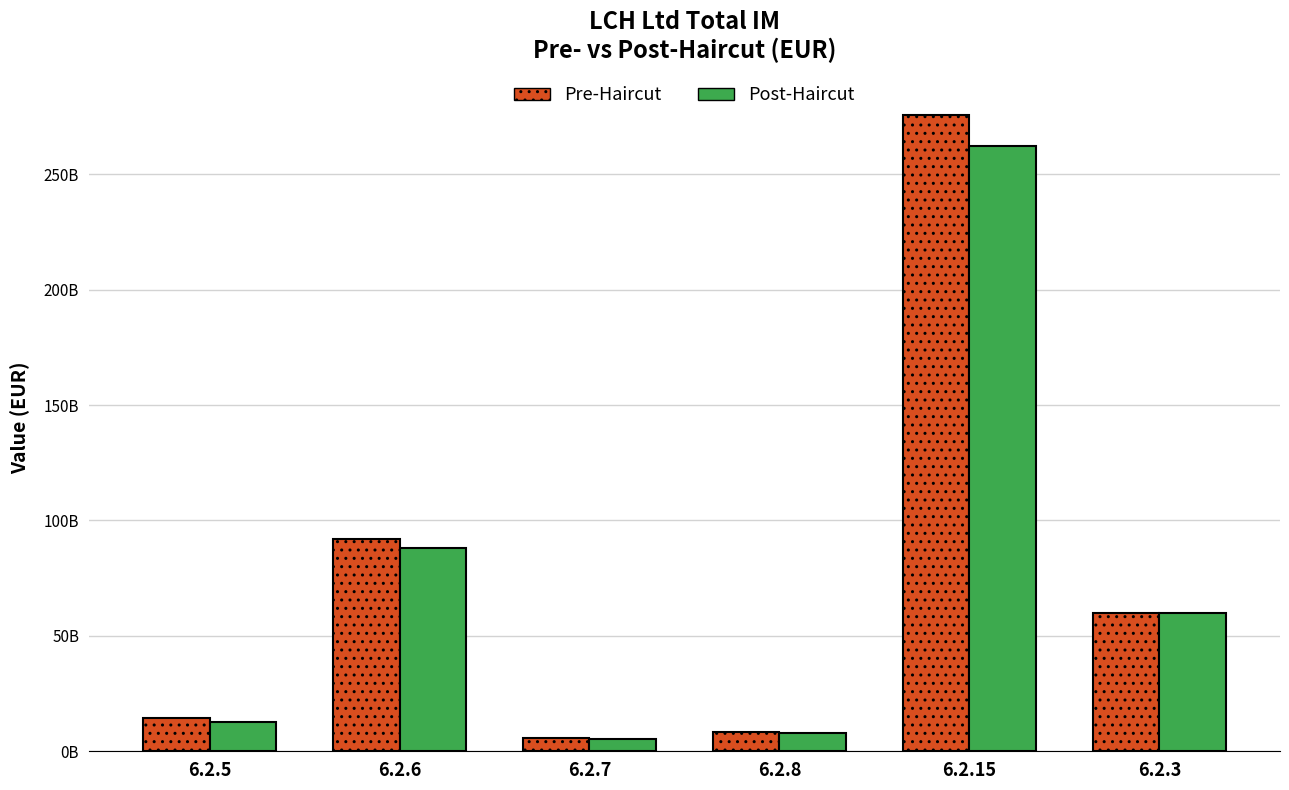

What are all the series names shown in the legend?

Pre-Haircut, Post-Haircut